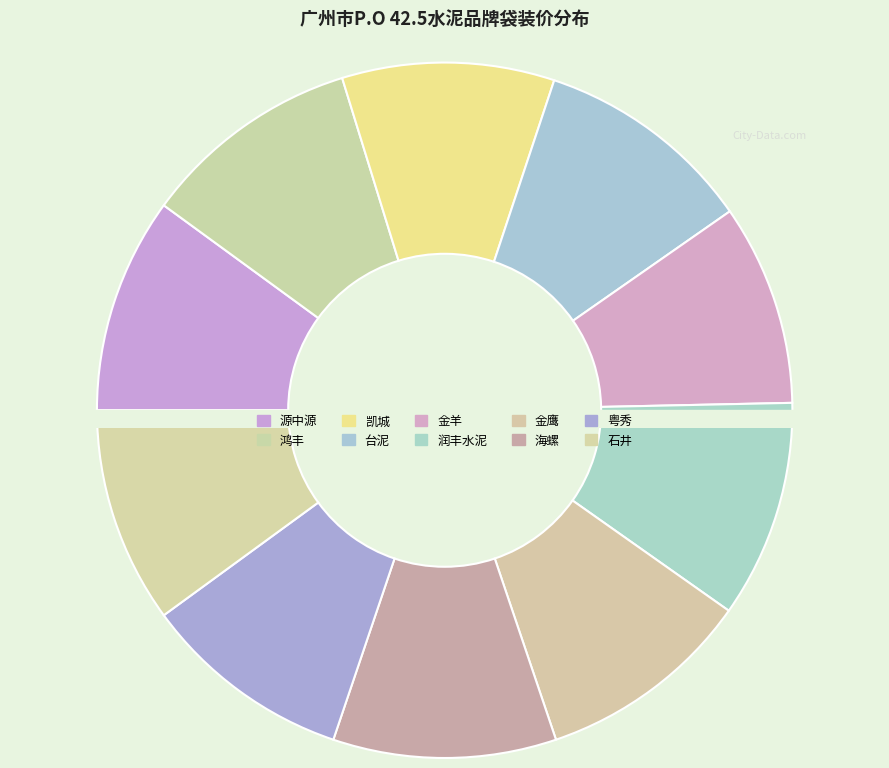

How many slices are in this pie chart?

10